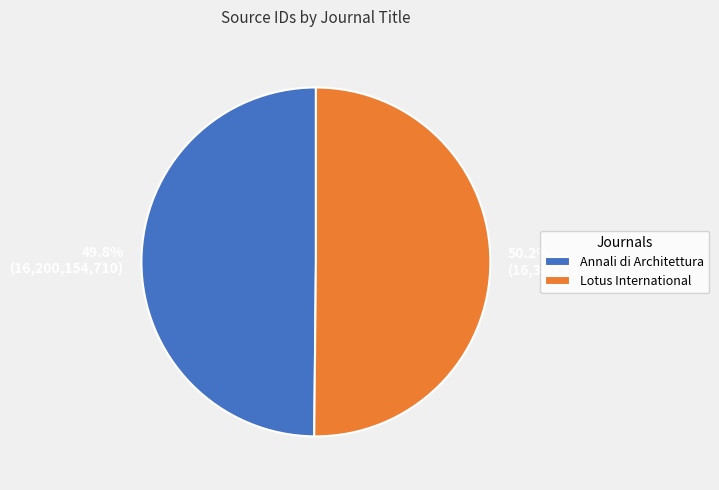

Is there a majority slice in this chart?

Yes